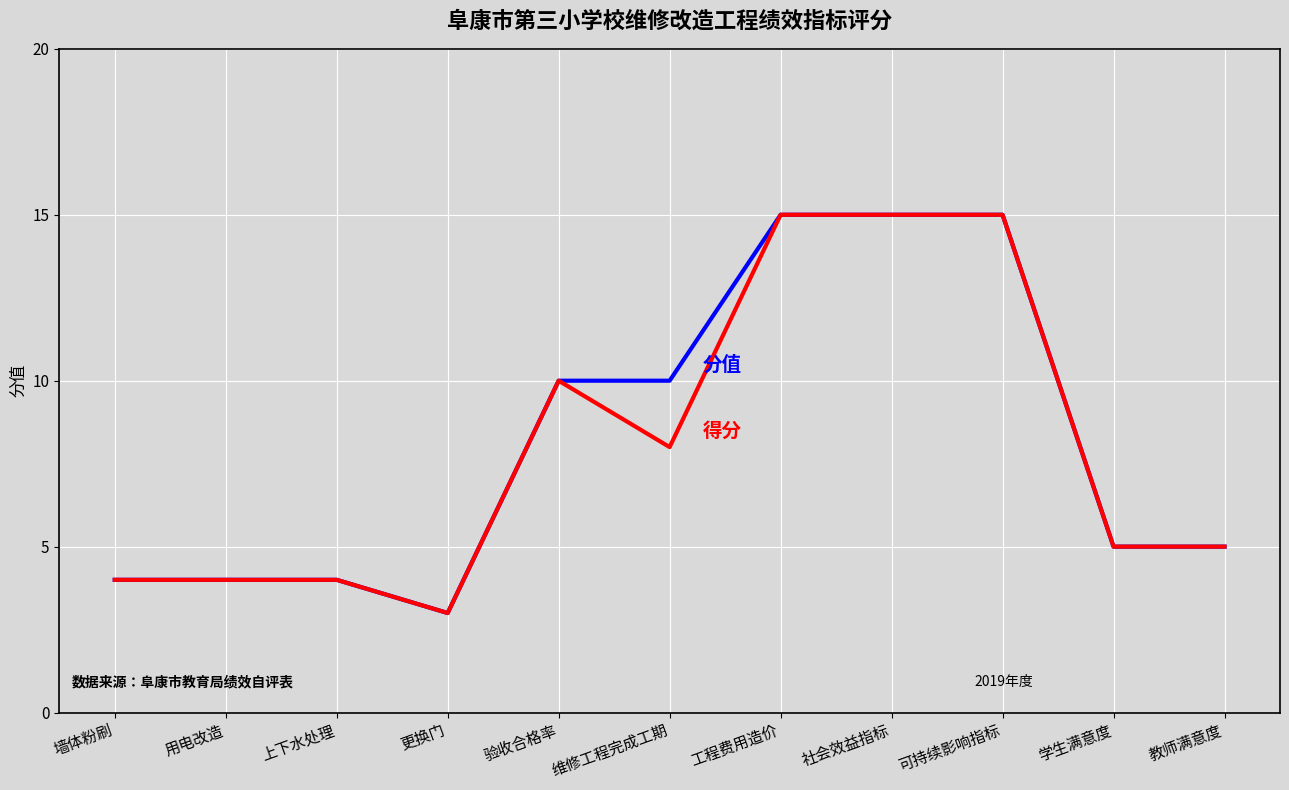

What is the total value across all series at 可持续影响指标?

30